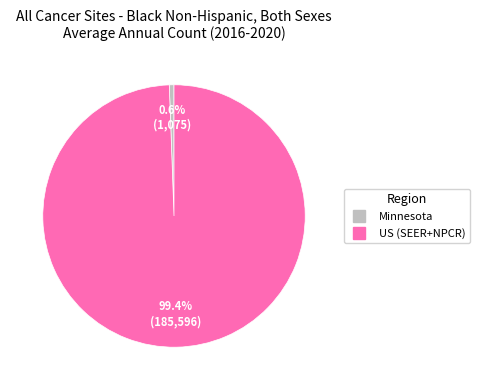

What percentage is the Minnesota slice, to the nearest percent?

1%